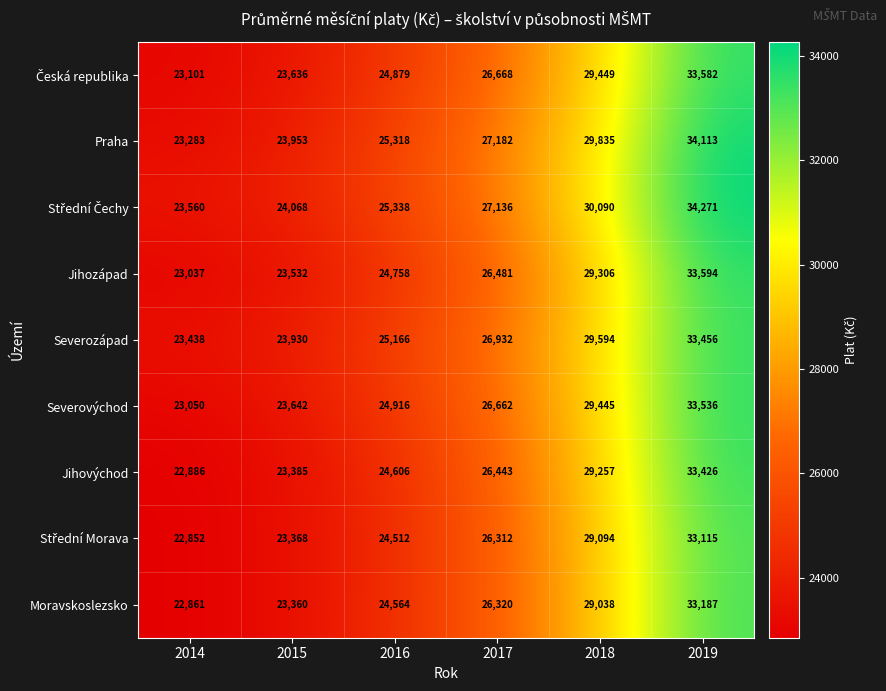

At which label does Moravskoslezsko reach its peak?

2019